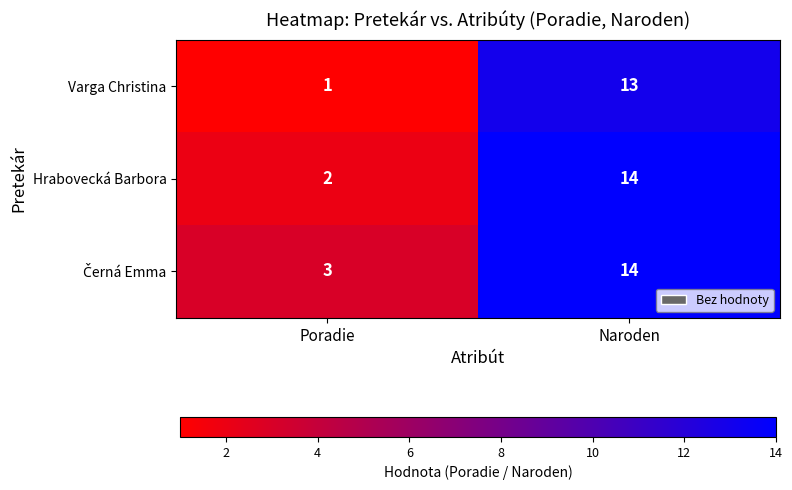

At which label is Varga Christina closest to 7?

Poradie